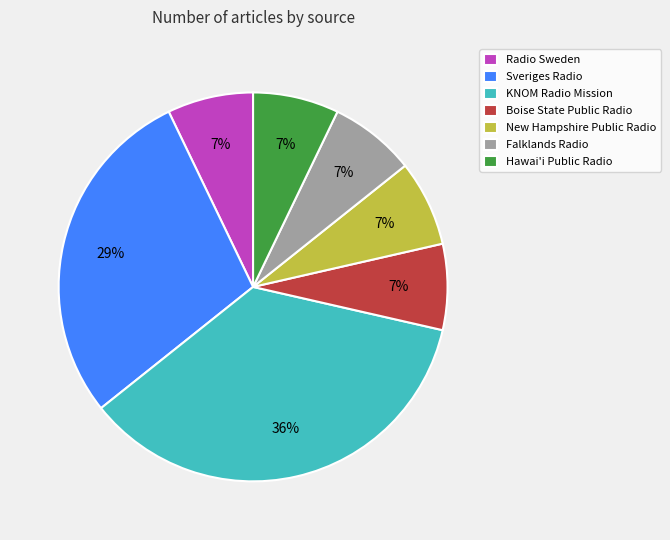

Do Falklands Radio and Sveriges Radio together represent more than half of the pie?

No